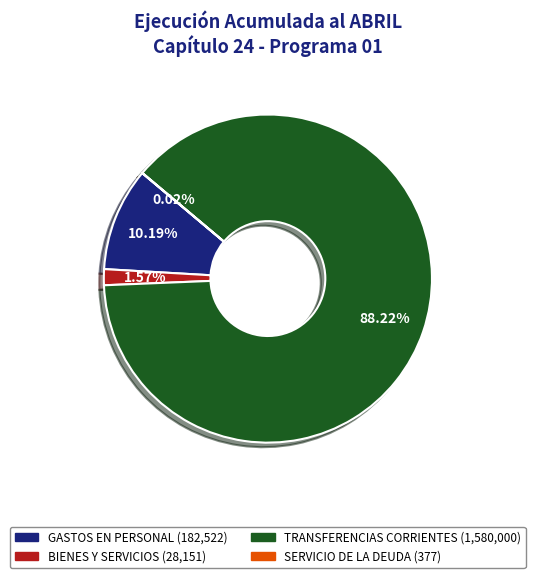

Is the sum of TRANSFERENCIAS CORRIENTES (1,580,000) and BIENES Y SERVICIOS (28,151) greater than half?

Yes